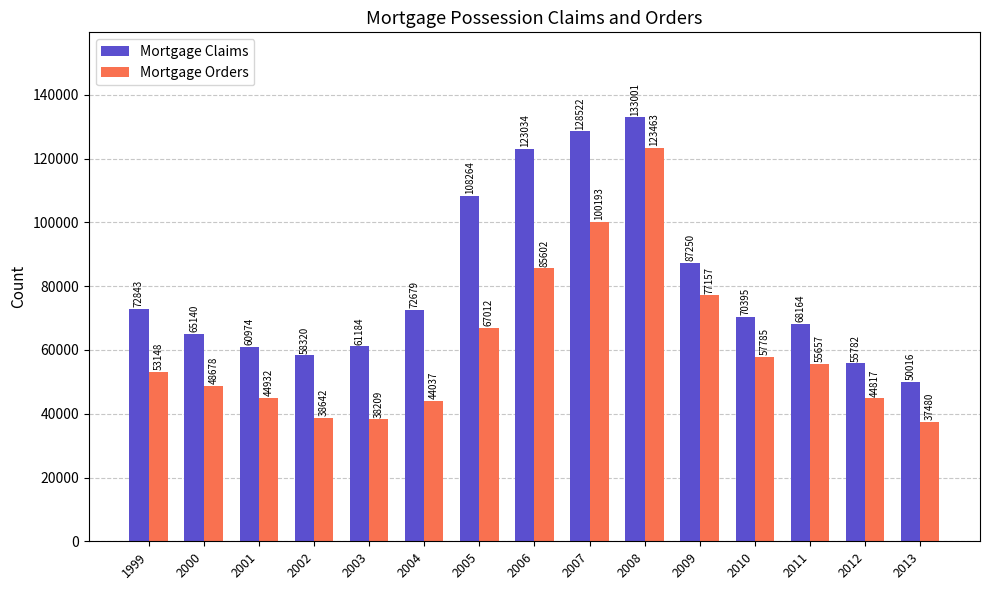

What is the average value of the Mortgage Claims series?

81038